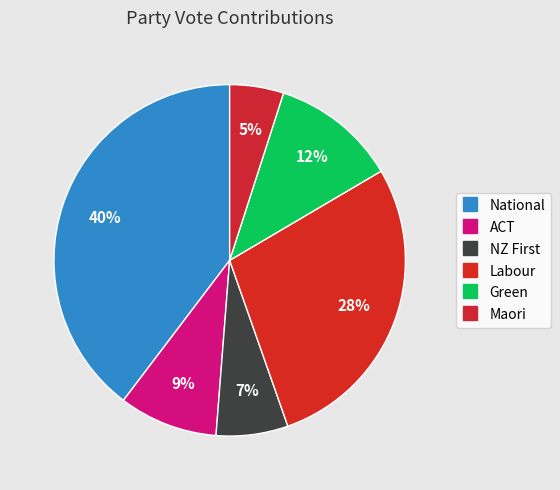

To the nearest percent, what is the difference between the largest and smallest slice percentages?

35%